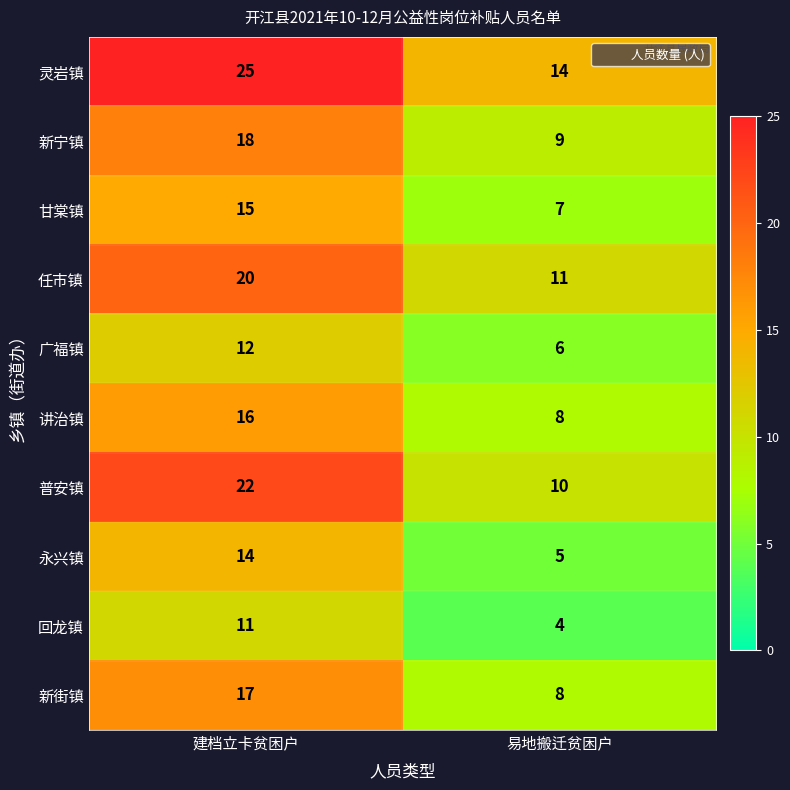

Which series has the largest total across all categories?

灵岩镇